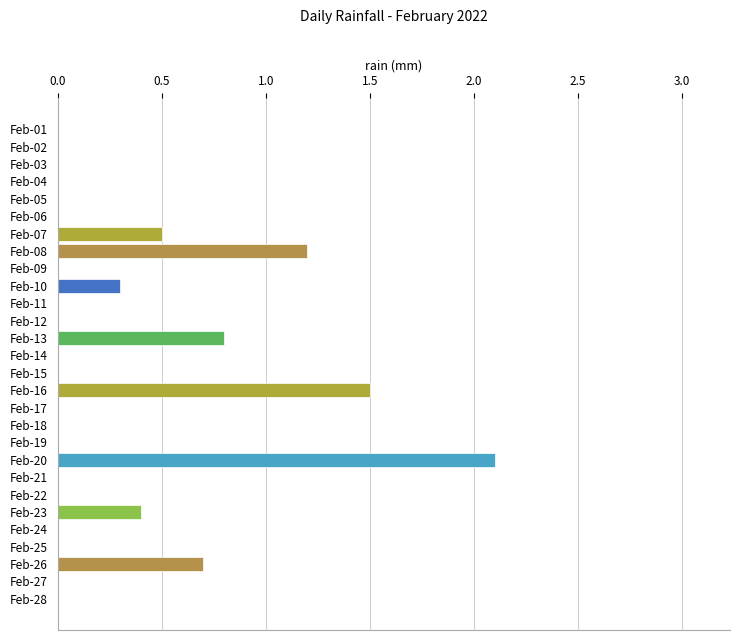

The value at Feb-01 is -0.9. True or false?

False